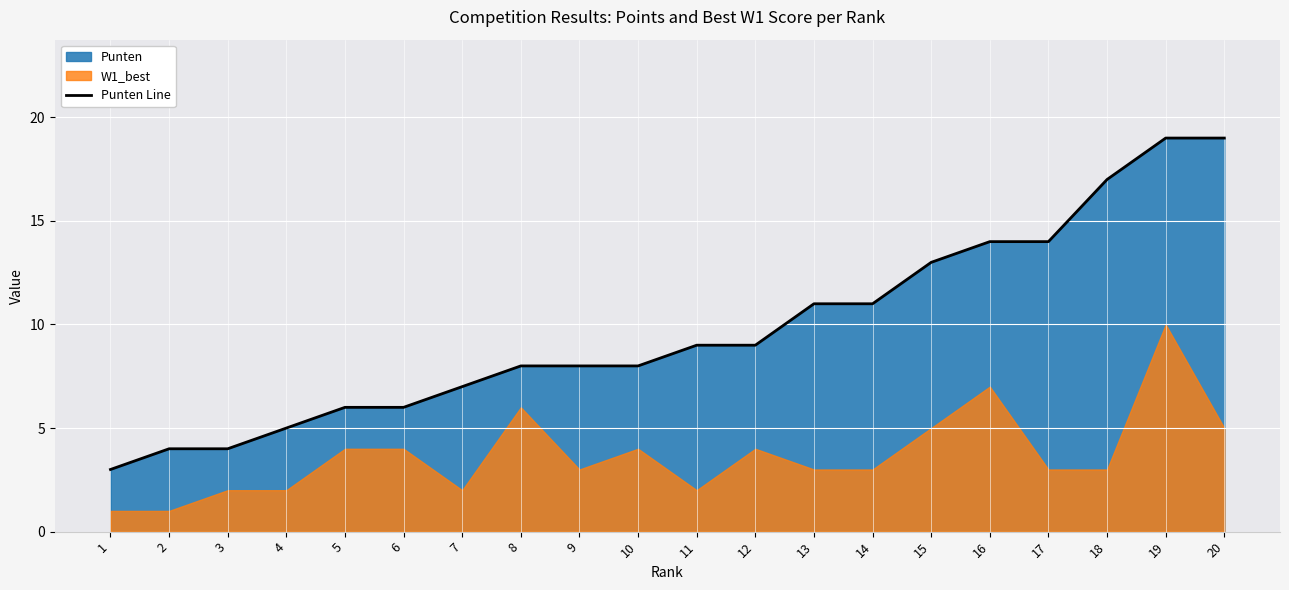

Is it true that the value at 19 is 19?

True